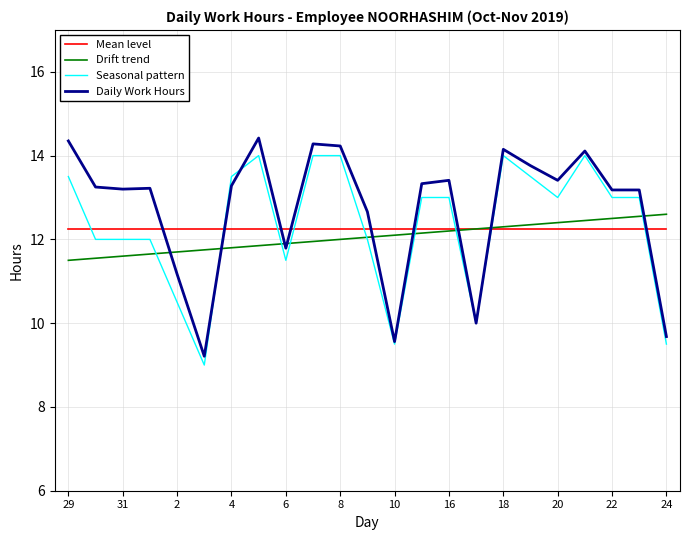

How many intersections are there between Mean level and Seasonal pattern?

9